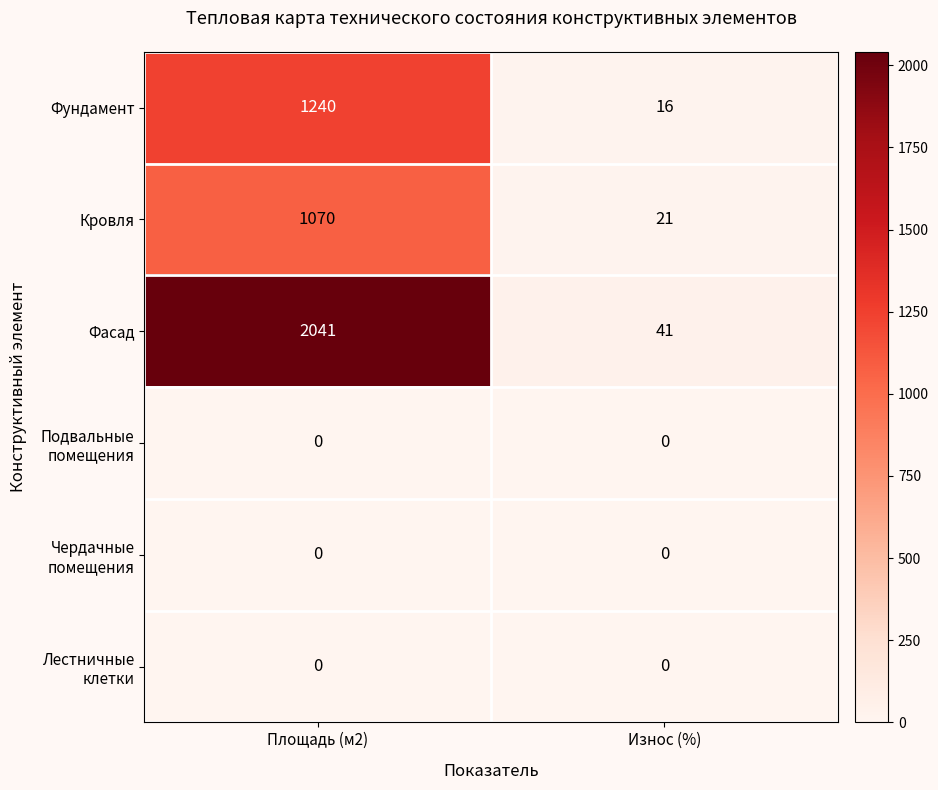

At which category is the sum across all series the highest?

Площадь (м2)